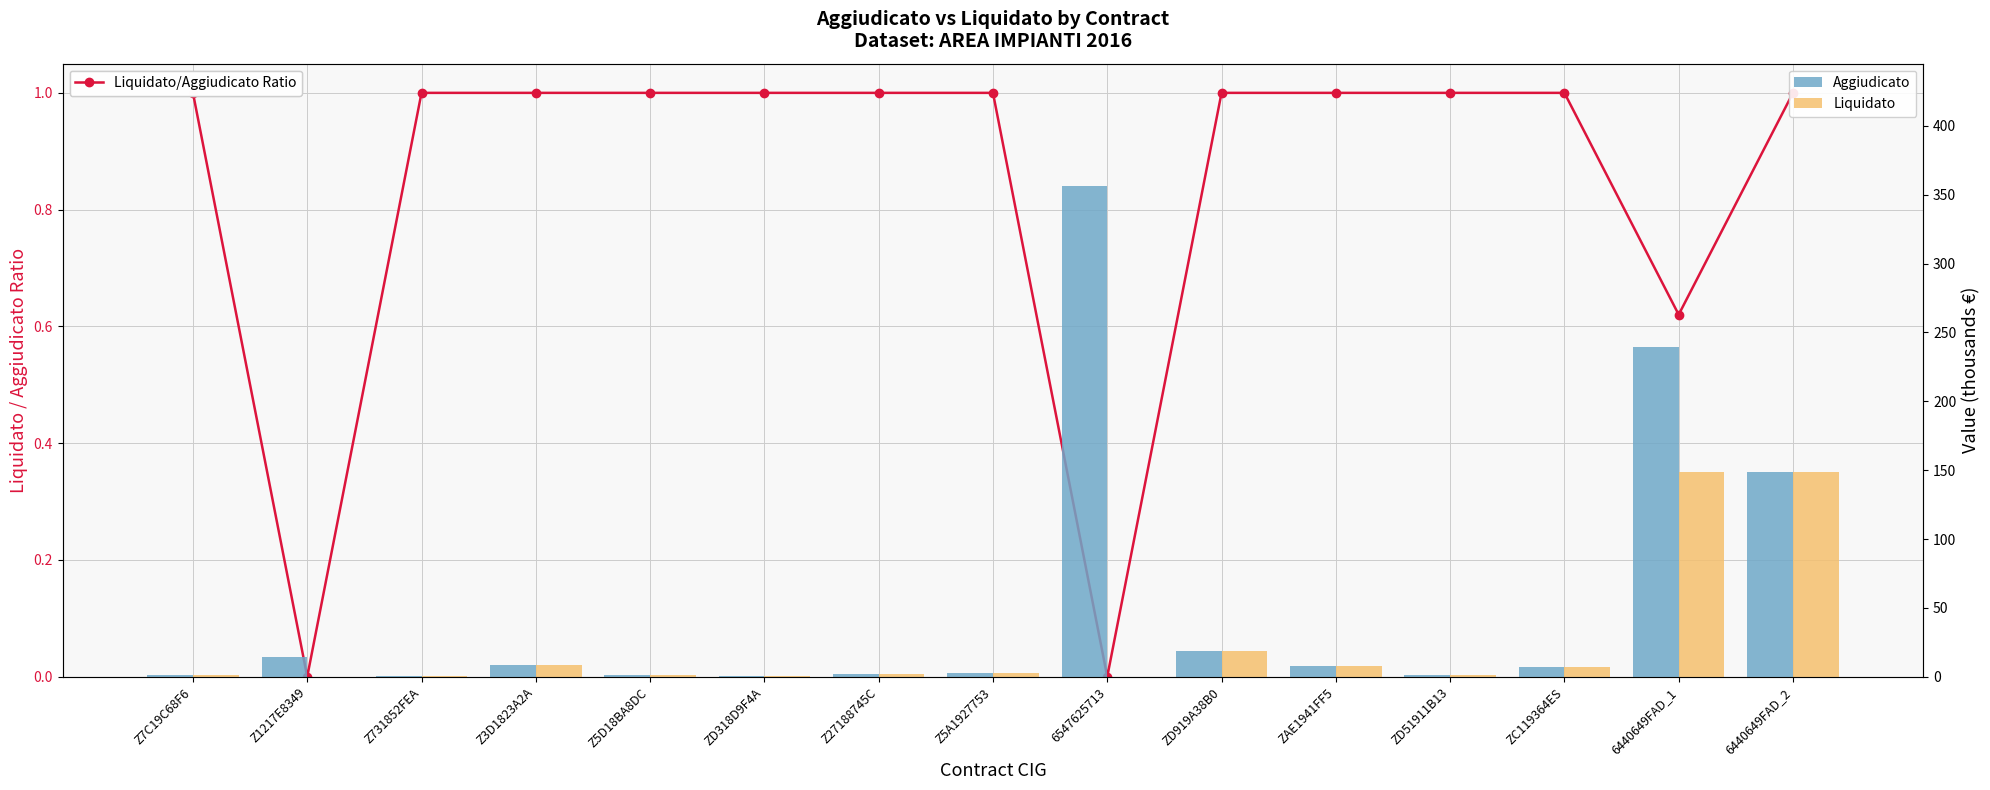

What is the sum of all Liquidato values?

348.8